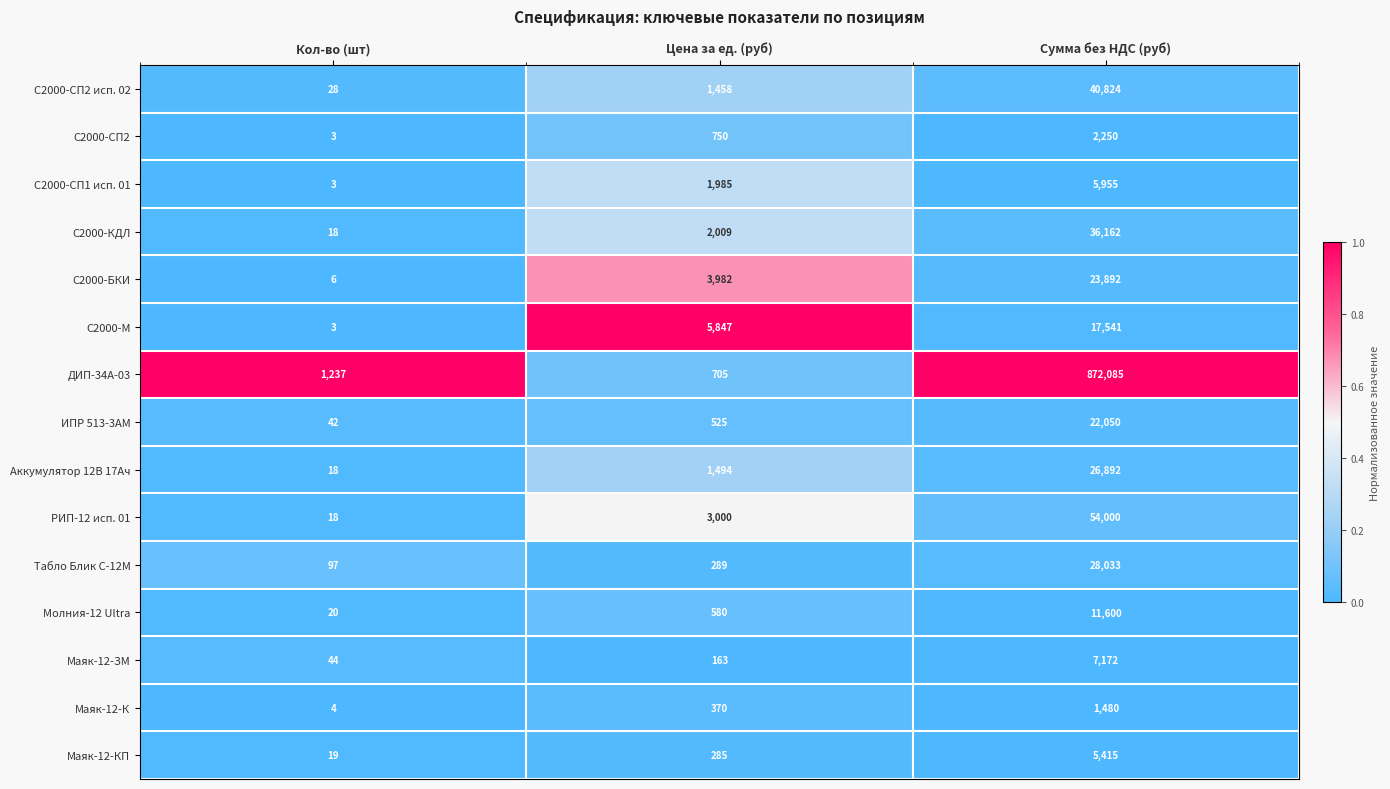

Which series has the widest spread of values?

ДИП-34А-03